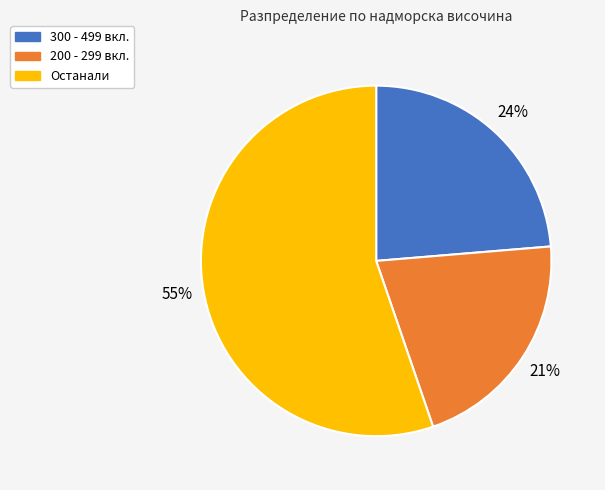

What percentage is the 300 - 499 вкл. slice, to the nearest percent?

24%